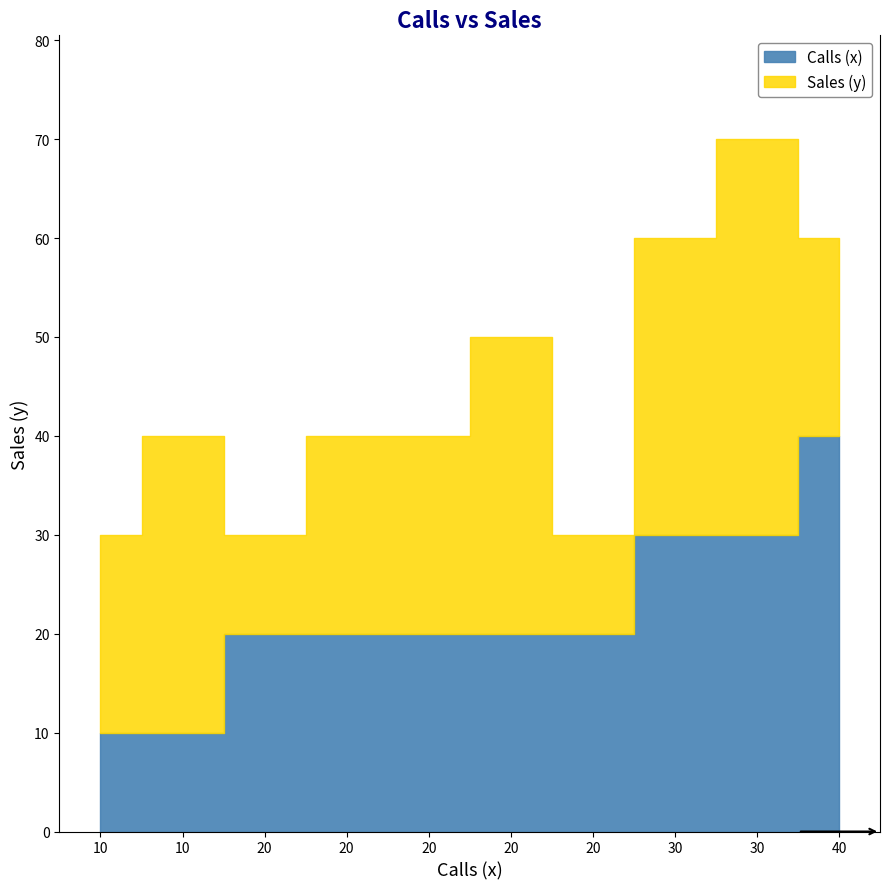

Does the chart have visible grid lines?

No